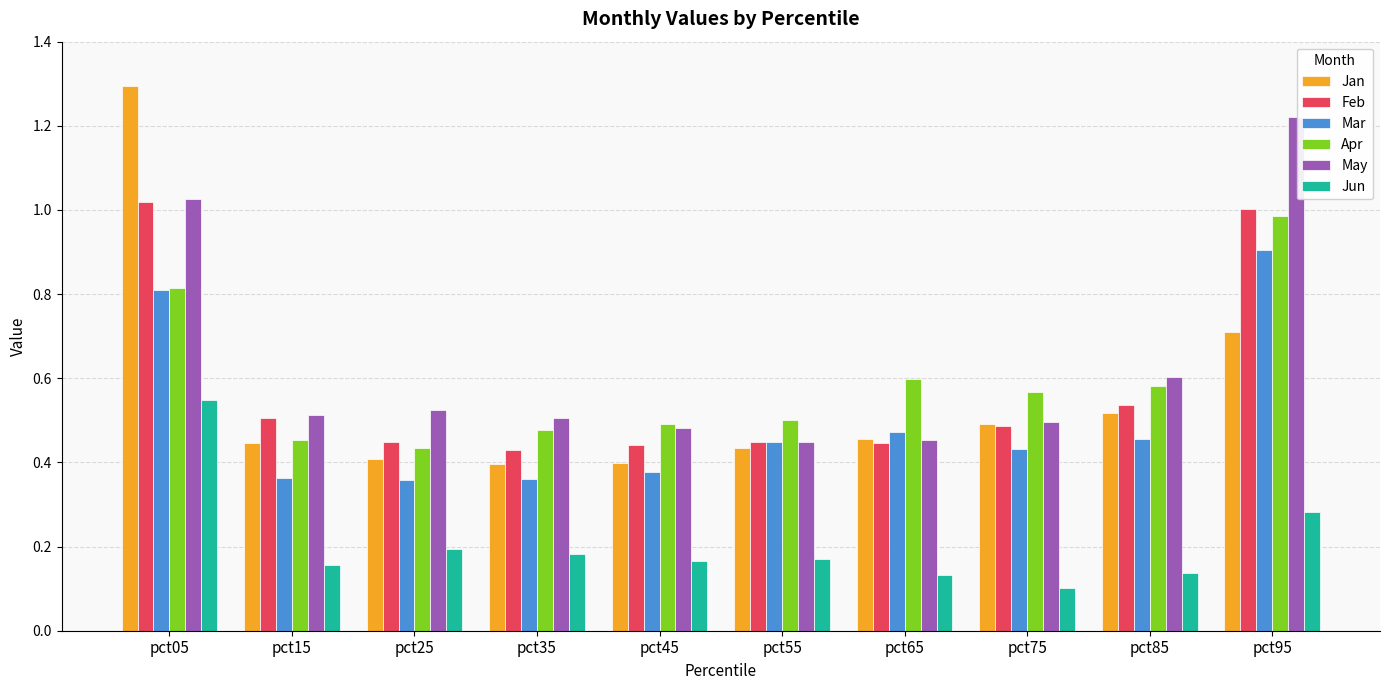

What is the sum of all Apr values?

5.9